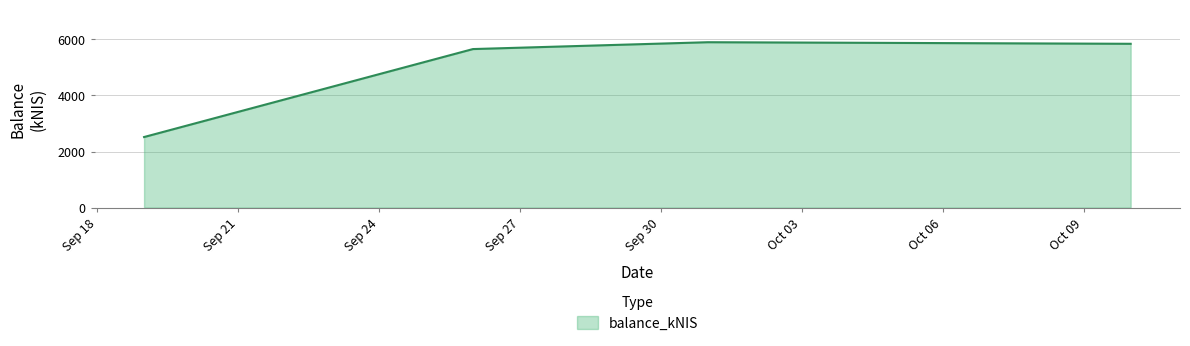

What is the minimum value shown in the chart?

2517.2